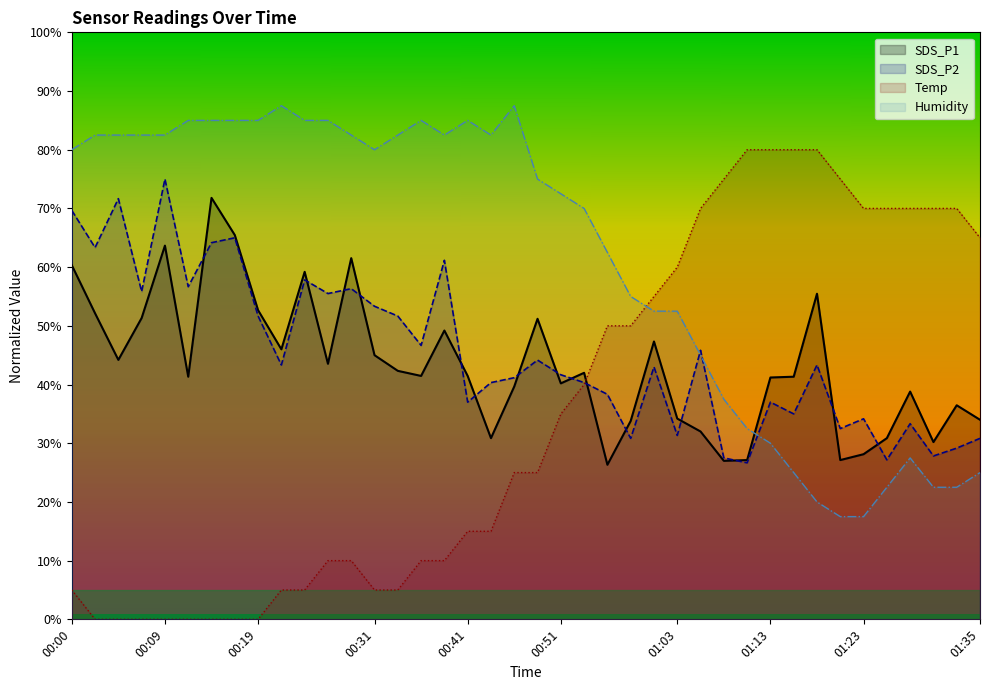

At which label does Temp first exceed 25?

00:51